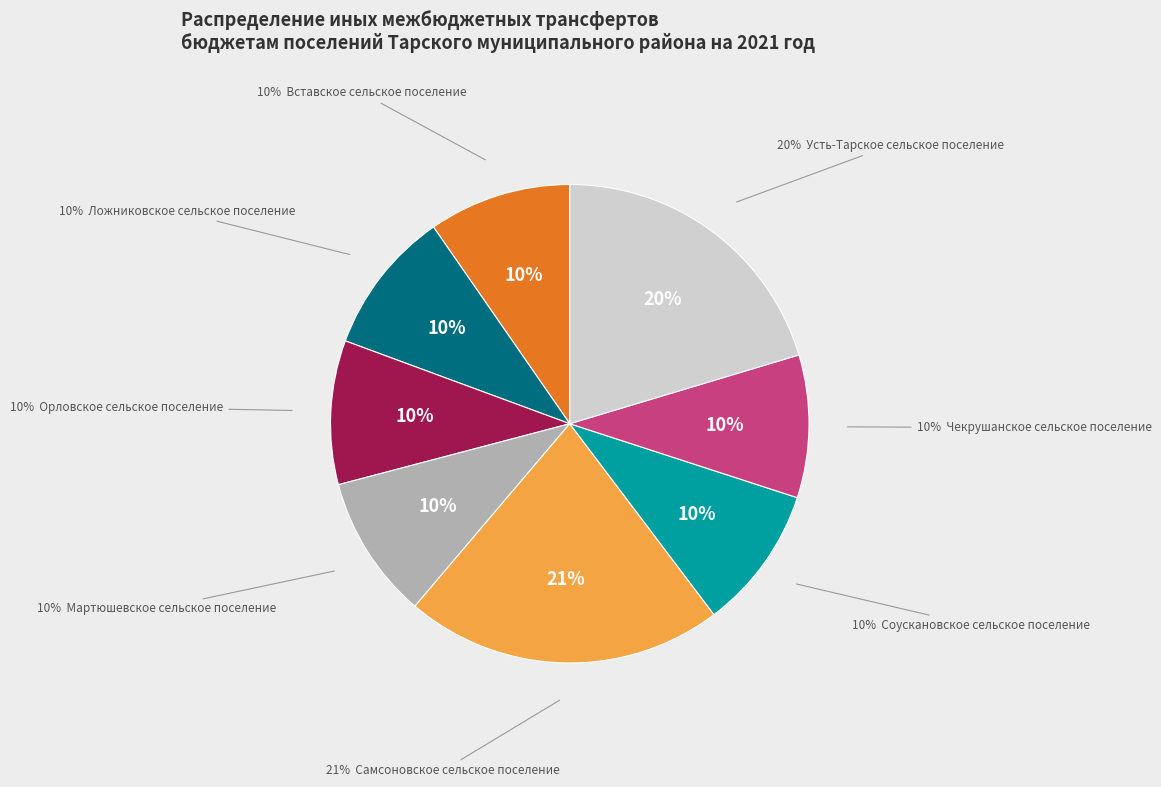

Is it true that Чекрушанское сельское поселение is 20% of the pie?

False